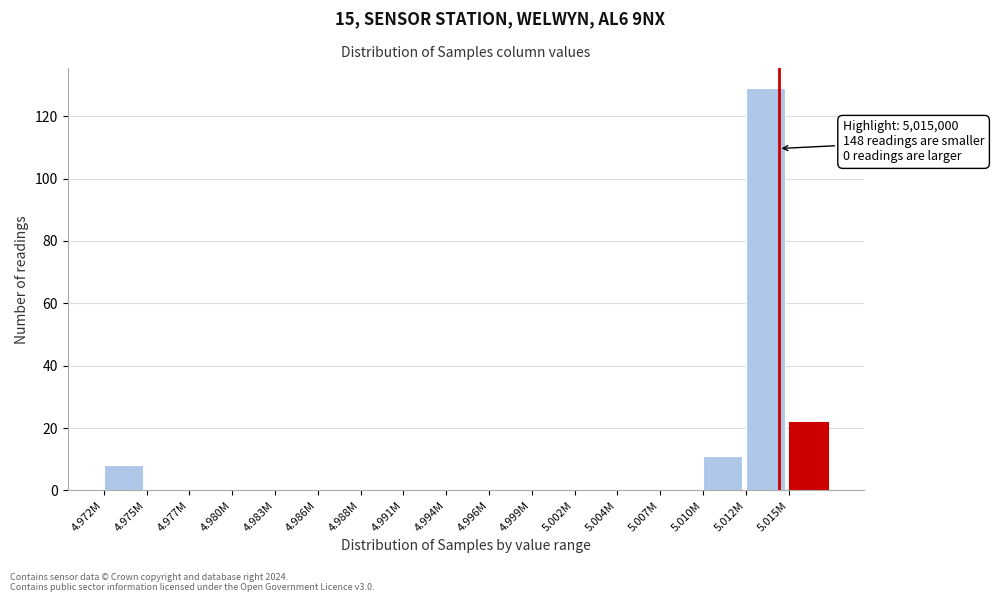

Reading left to right, extract all data points from this chart.

4.972M=8	4.975M=0	4.977M=0	4.980M=0	4.983M=0	4.986M=0	4.988M=0	4.991M=0	4.994M=0	4.996M=0	4.999M=0	5.002M=0	5.004M=0	5.007M=0	5.010M=11	5.012M=129	5.015M=22